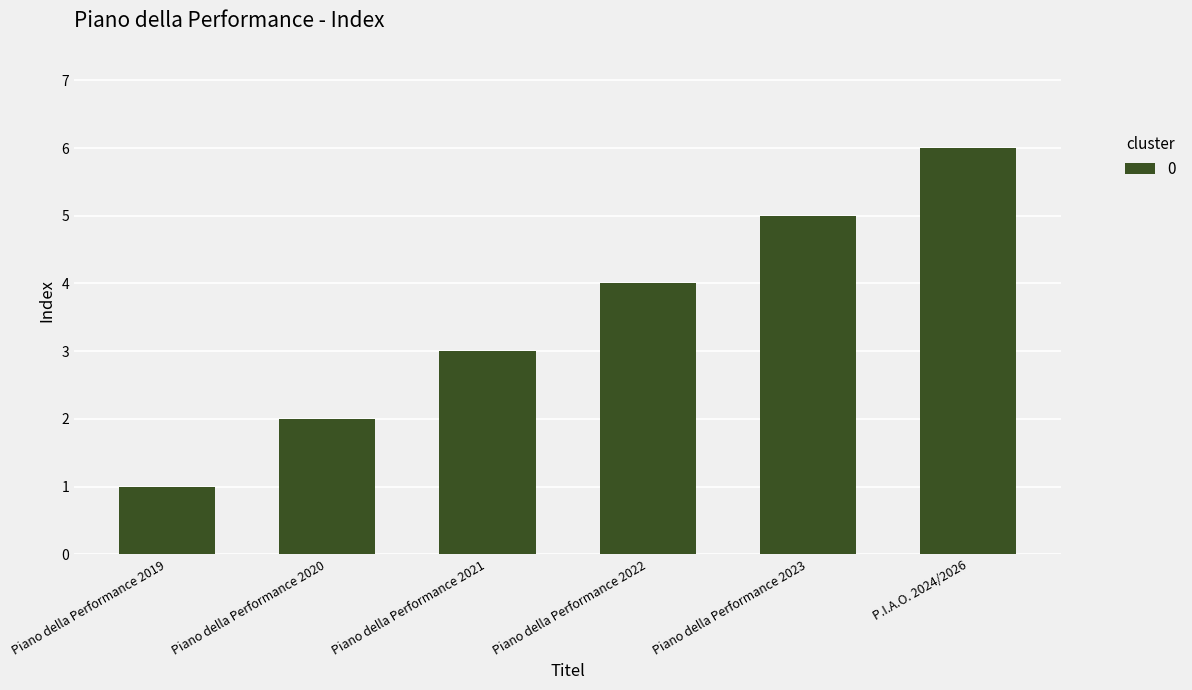

What is the maximum value shown in the chart?

6